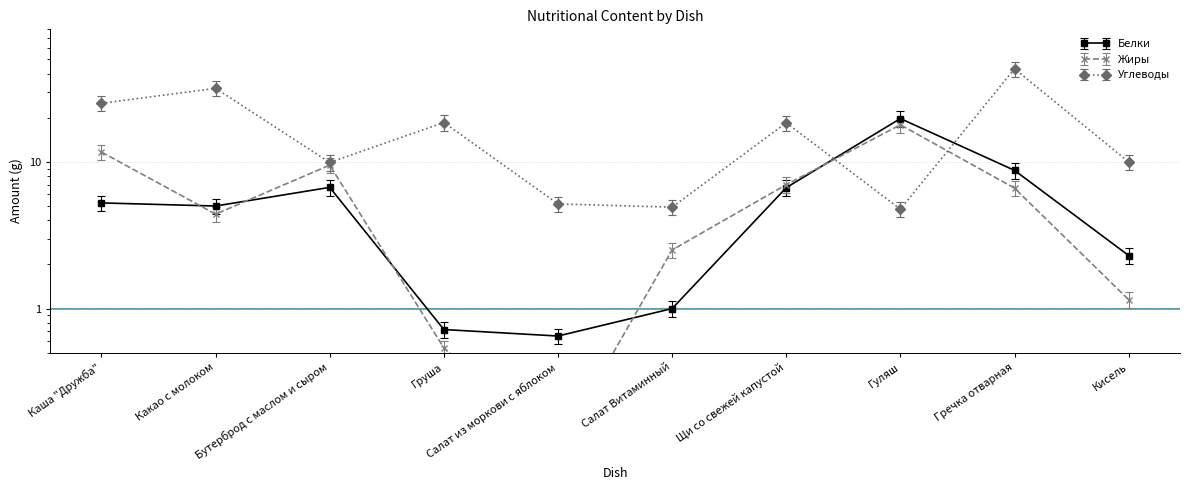

True or false: Углеводы and Жиры cross at least once.

True